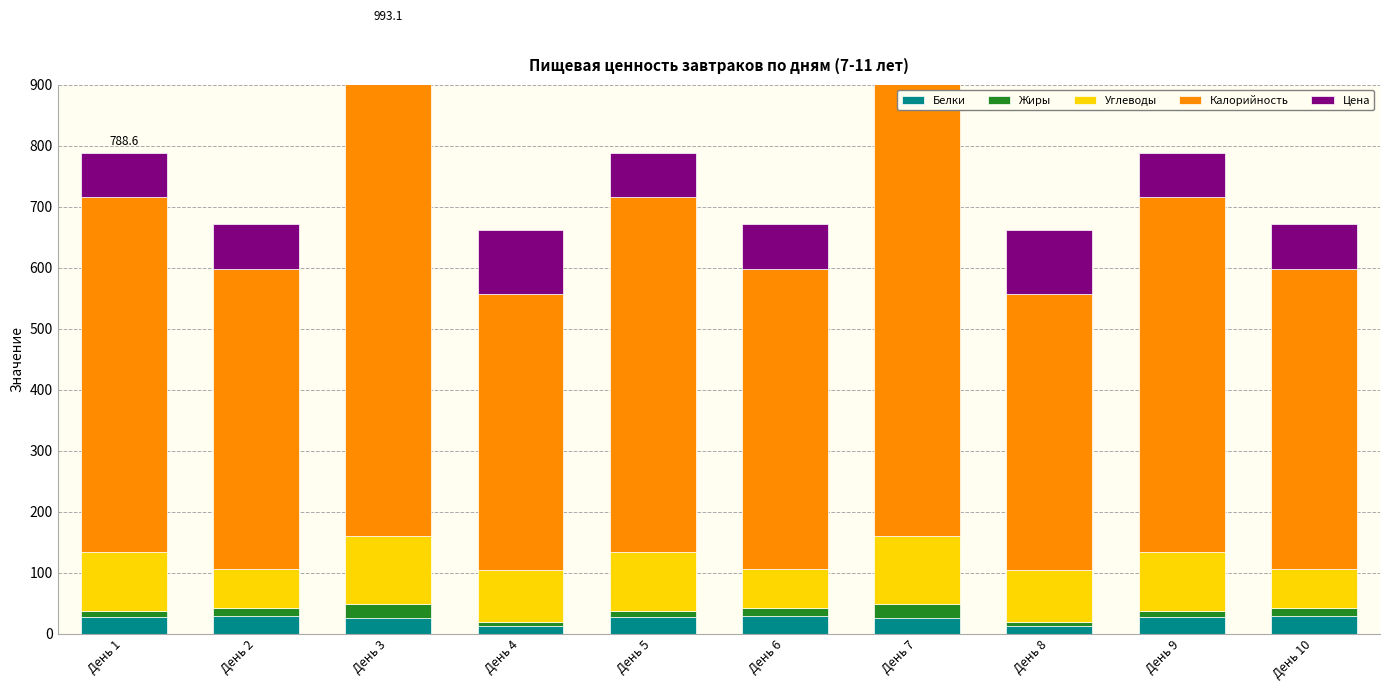

How many values in the Калорийность series exceed 580?

5